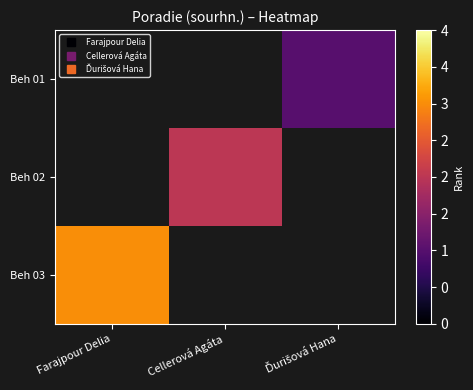

At which category does the chart reach its peak across all series?

Farajpour Delia